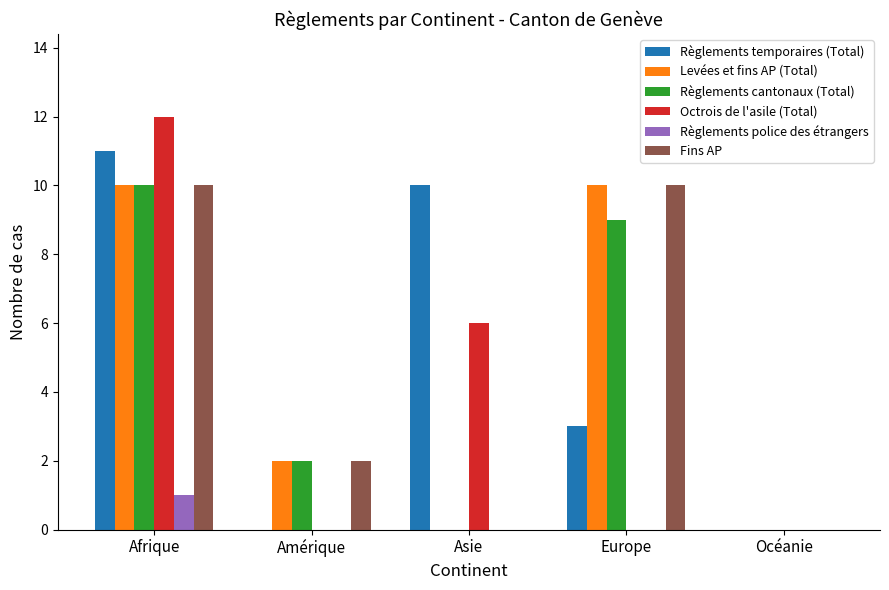

At which label does Règlements cantonaux (Total) first exceed 2?

Afrique